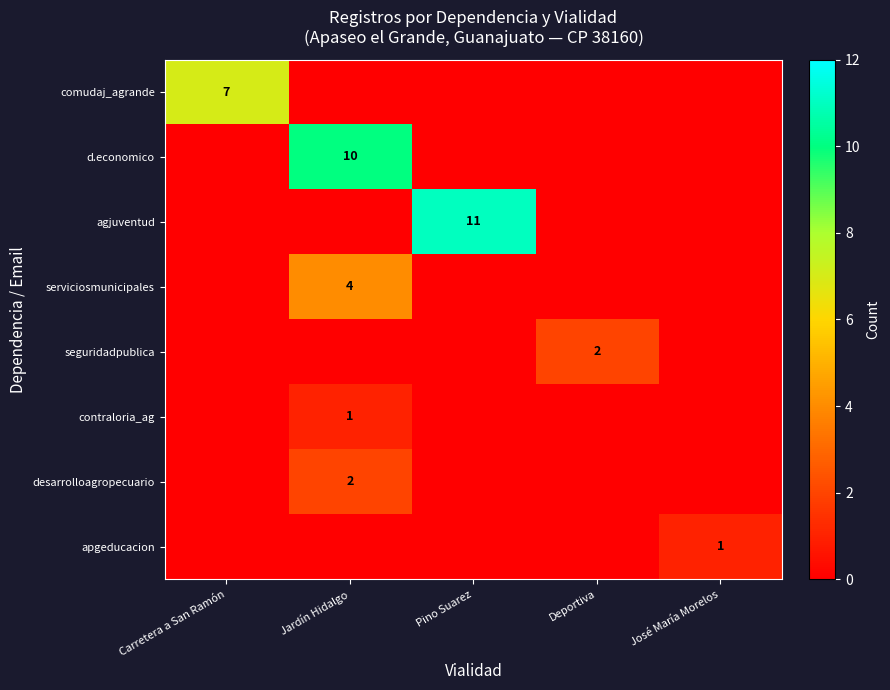

True or false: agjuventud has a value of 5 at Pino Suarez.

False